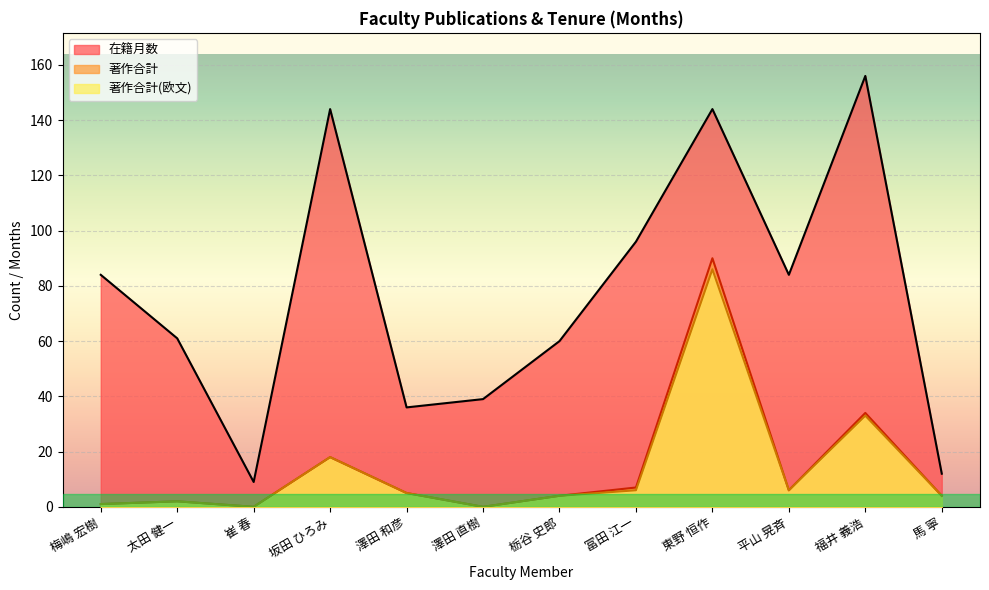

True or false: 著作合計(欧文) and 著作合計 cross at least once.

False